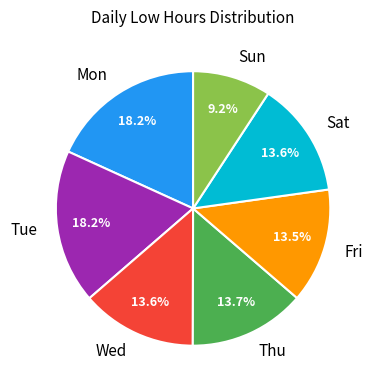

What is the ratio of the value at Tue to the value at Mon?

1.0